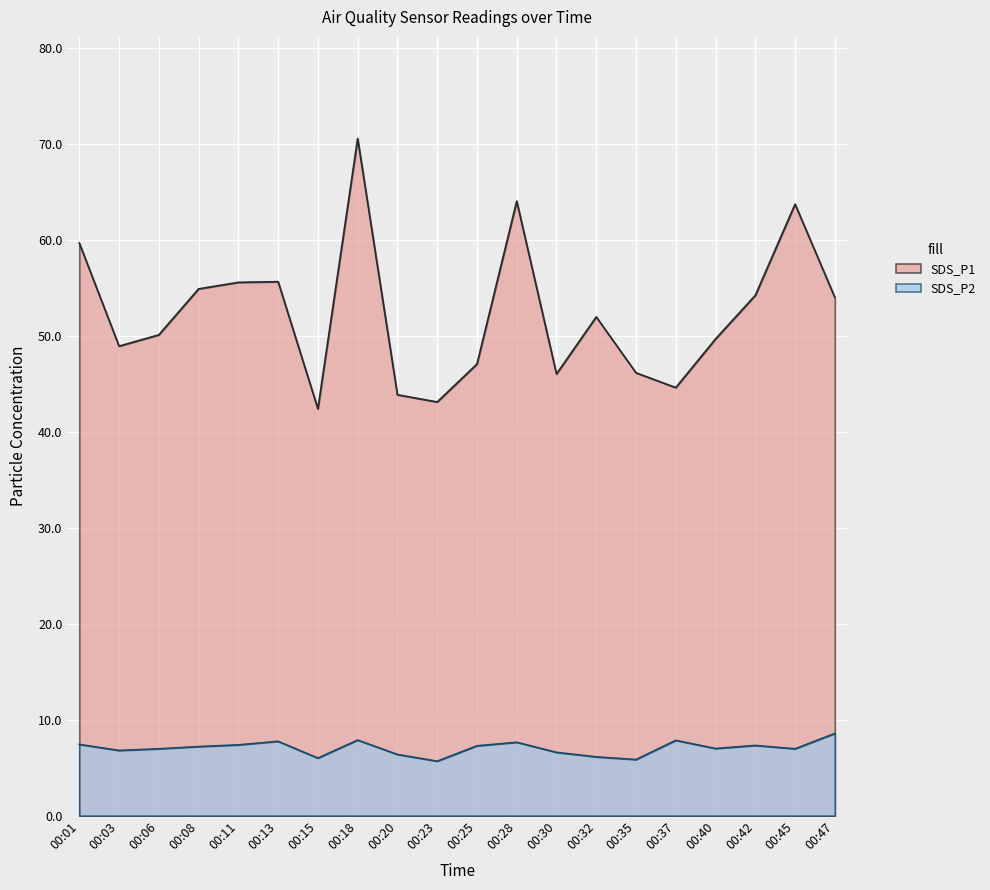

Reading left to right, what are all the values shown in this chart?

SDS_P1: 00:01=59.7	00:03=49.0	00:06=50.1	00:08=54.9	00:11=55.6	00:13=55.7	00:15=42.4	00:18=70.6	00:20=43.9	00:23=43.1	00:25=47.1	00:28=64.1	00:30=46.0	00:32=52.0	00:35=46.2	00:37=44.6	00:40=49.7	00:42=54.2	00:45=63.8	00:47=54.0
SDS_P2: 00:01=7.4	00:03=6.8	00:06=7.0	00:08=7.2	00:11=7.4	00:13=7.8	00:15=6.0	00:18=7.9	00:20=6.4	00:23=5.7	00:25=7.3	00:28=7.7	00:30=6.6	00:32=6.1	00:35=5.8	00:37=7.8	00:40=7.0	00:42=7.3	00:45=7.0	00:47=8.6